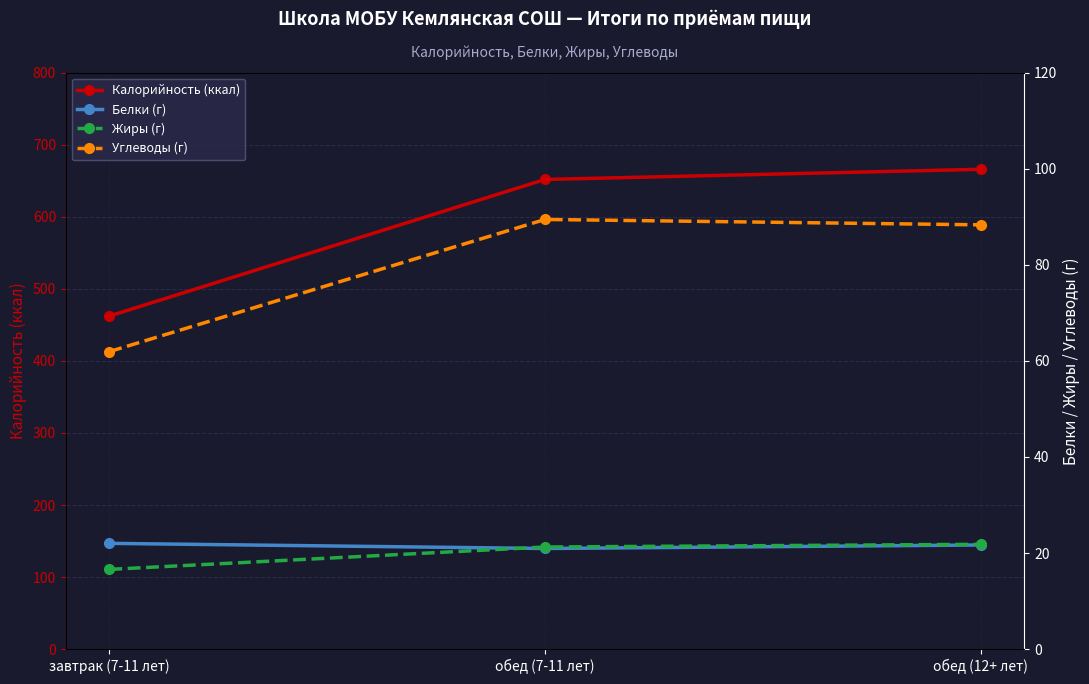

How many values in the Углеводы (г) series exceed 88?

2